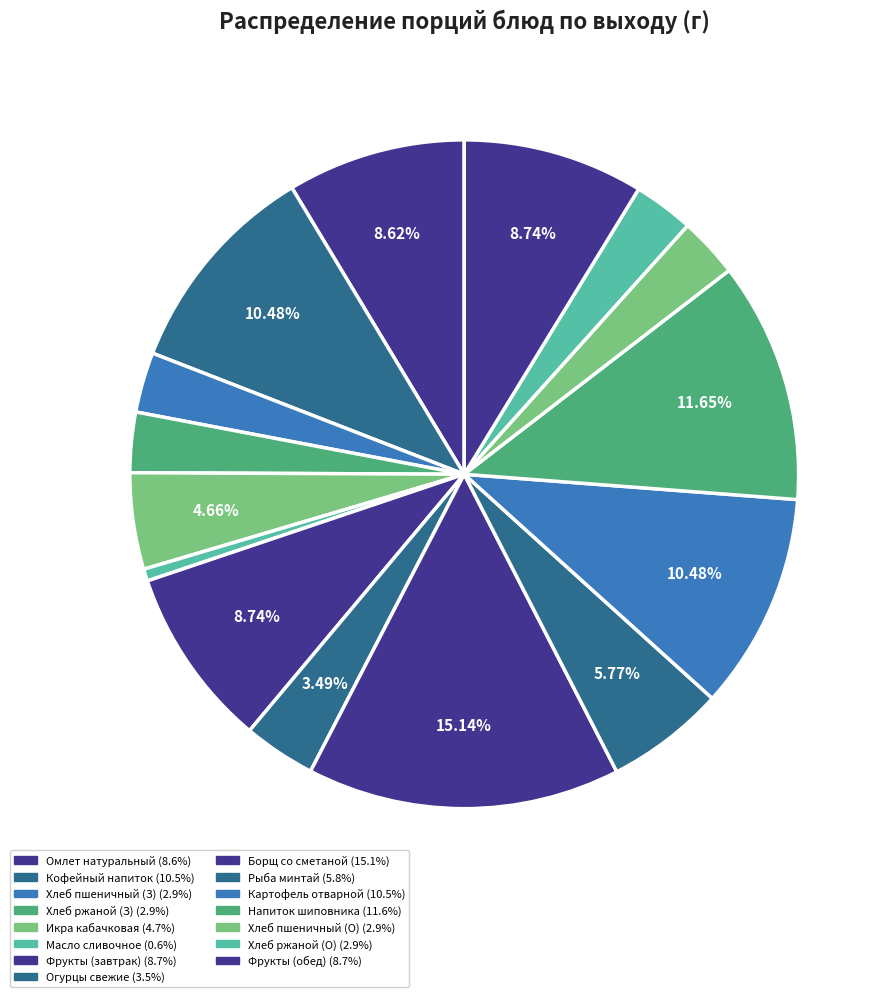

Which category has the smallest portion of the pie?

МАСЛО СЛИВОЧНОЕ